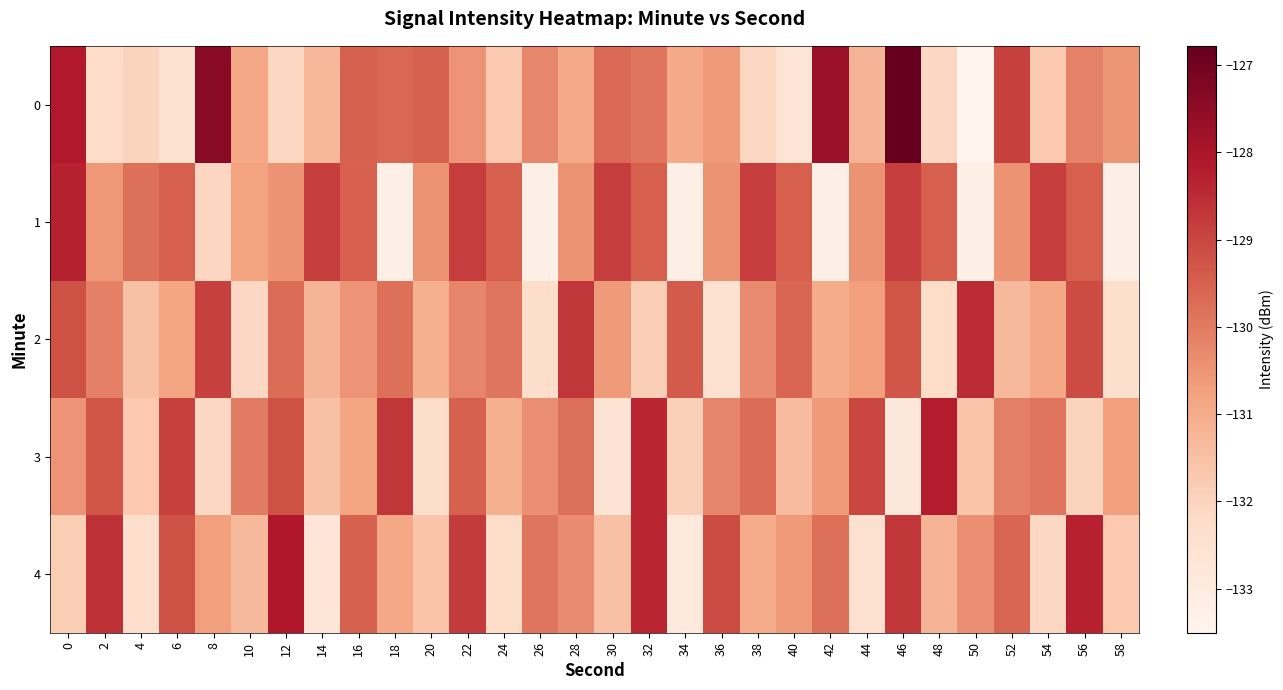

Reading left to right, transcribe all the data shown in this chart.

0: 0=-128.1	2=-132.2	4=-132.0	6=-132.6	8=-127.4	10=-130.9	12=-132.1	14=-131.3	16=-129.5	18=-129.6	20=-129.5	22=-130.5	24=-131.7	26=-130.2	28=-130.9	30=-129.7	32=-129.9	34=-130.9	36=-130.6	38=-132.1	40=-132.6	42=-127.7	44=-131.2	46=-126.8	48=-132.1	50=-133.5	52=-128.9	54=-131.7	56=-130.1	58=-130.5
1: 0=-128.3	2=-130.6	4=-129.8	6=-129.5	8=-132.1	10=-130.8	12=-130.5	14=-128.8	16=-129.5	18=-133.2	20=-130.5	22=-128.8	24=-129.5	26=-133.2	28=-130.5	30=-128.8	32=-129.5	34=-133.2	36=-130.5	38=-128.8	40=-129.5	42=-133.2	44=-130.5	46=-128.8	48=-129.5	50=-133.2	52=-130.5	54=-128.8	56=-129.5	58=-133.2
2: 0=-129.2	2=-130.1	4=-131.5	6=-130.8	8=-128.9	10=-132.1	12=-129.7	14=-131.2	16=-130.5	18=-129.8	20=-131.1	22=-130.2	24=-129.9	26=-132.3	28=-128.7	30=-130.6	32=-131.8	34=-129.4	36=-132.5	38=-130.3	40=-129.6	42=-131.0	44=-130.7	46=-129.3	48=-132.2	50=-128.5	52=-131.3	54=-130.9	56=-129.1	58=-132.4
3: 0=-130.5	2=-129.3	4=-131.7	6=-128.9	8=-132.1	10=-130.0	12=-129.2	14=-131.5	16=-130.8	18=-128.7	20=-132.3	22=-129.5	24=-131.1	26=-130.4	28=-129.8	30=-132.6	32=-128.4	34=-131.9	36=-130.2	38=-129.7	40=-131.4	42=-130.6	44=-129.0	46=-132.8	48=-128.2	50=-131.6	52=-130.1	54=-129.9	56=-132.0	58=-130.7
4: 0=-131.8	2=-128.6	4=-132.4	6=-129.2	8=-130.7	10=-131.3	12=-128.1	14=-132.7	16=-129.5	18=-130.9	20=-131.6	22=-128.8	24=-132.2	26=-129.9	28=-130.3	30=-131.5	32=-128.4	34=-132.9	36=-129.1	38=-131.0	40=-130.6	42=-129.8	44=-132.5	46=-128.7	48=-131.2	50=-130.4	52=-129.6	54=-132.1	56=-128.3	58=-131.7